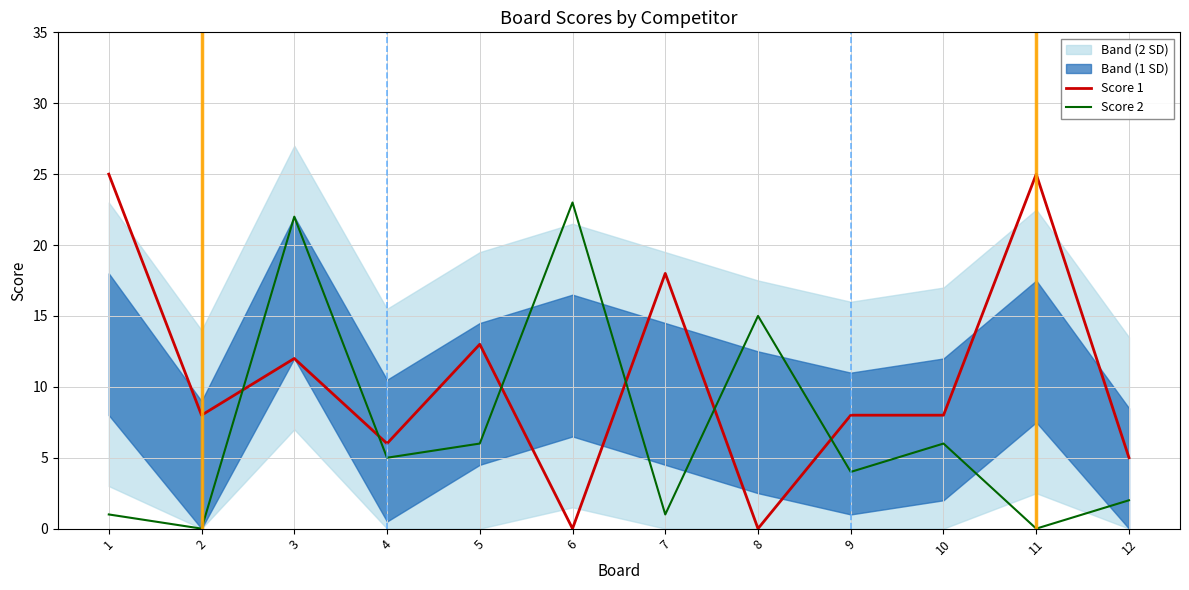

What is the approximate value of Score 1 at 4?

6